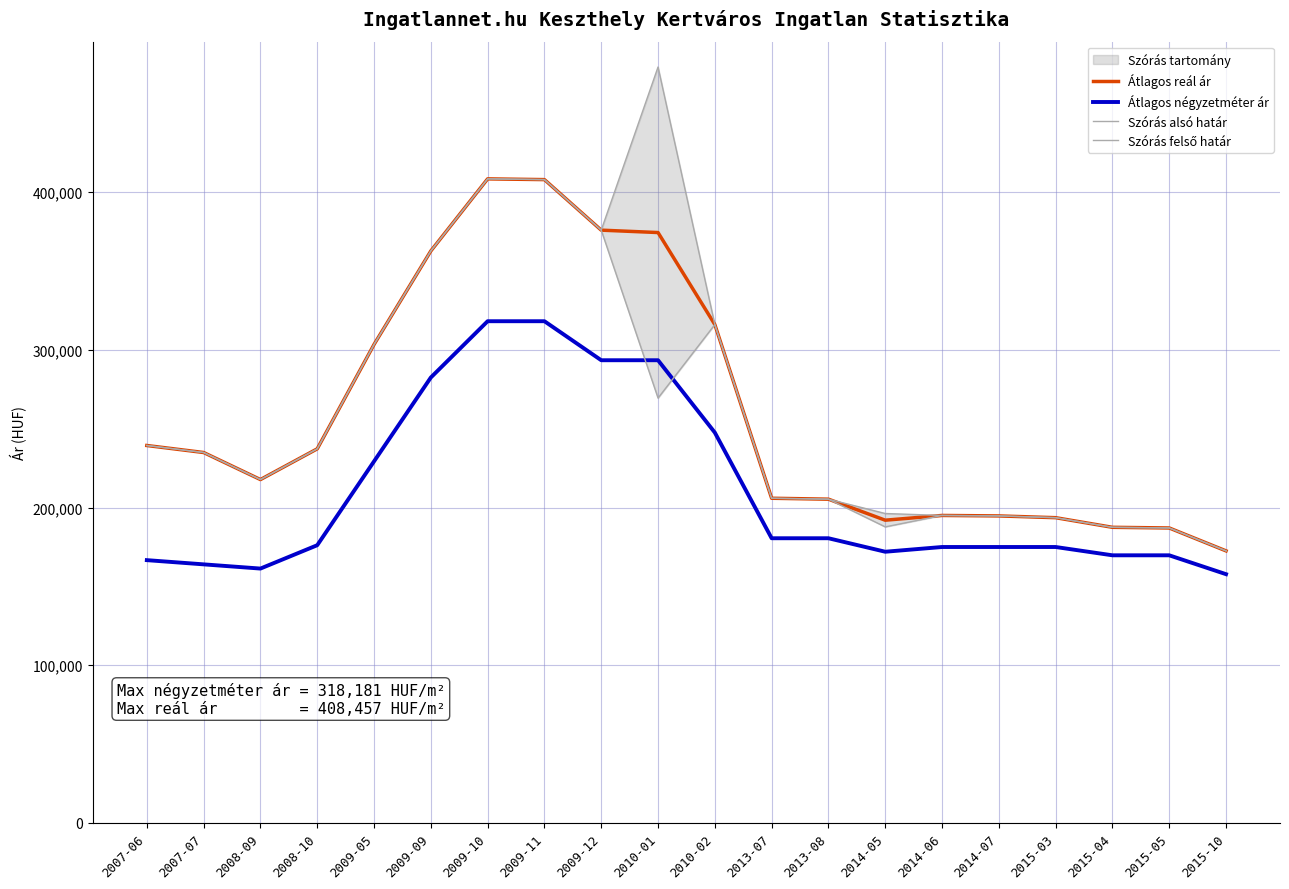

Does the chart have visible grid lines?

Yes